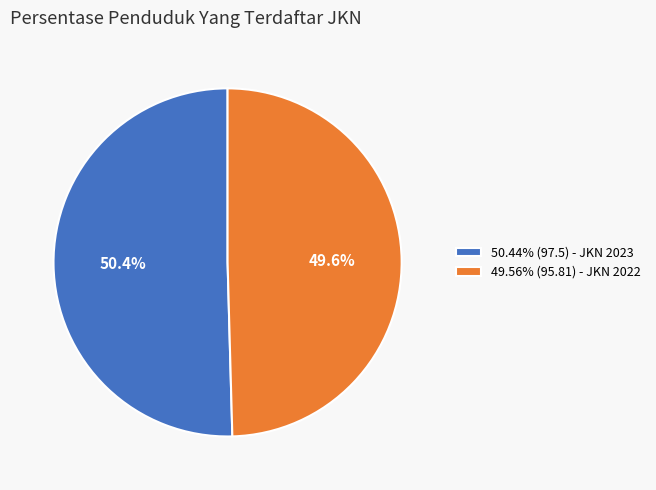

How many slices are in this pie chart?

2